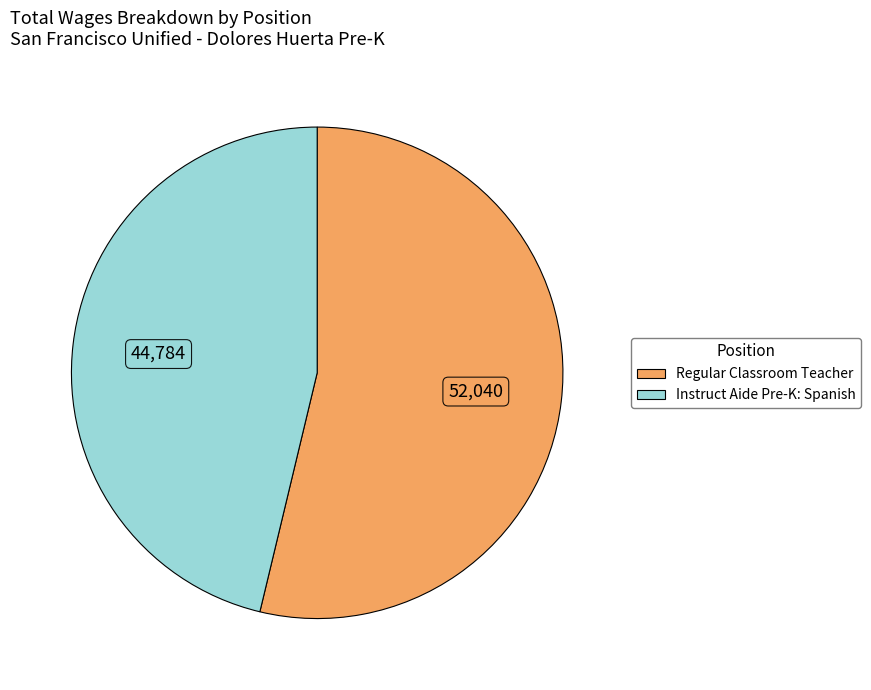

Which slice is the largest?

Regular Classroom Teacher